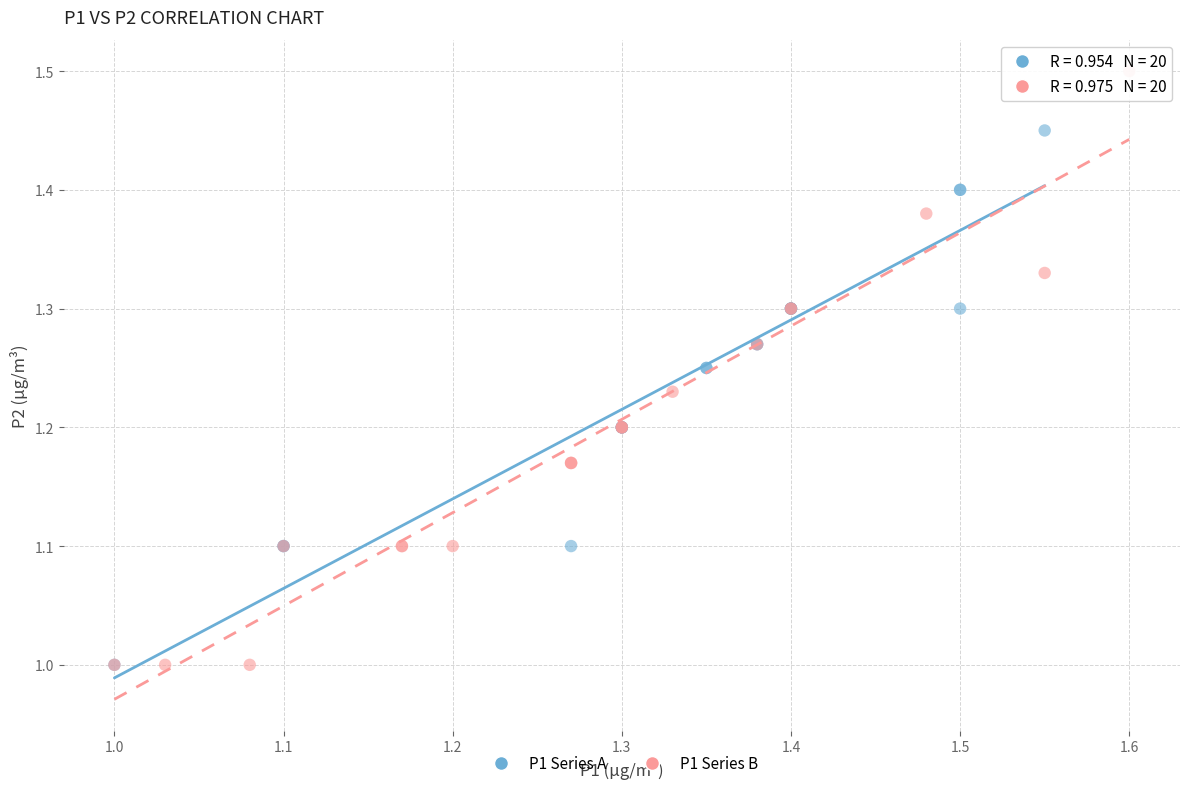

Which series has the widest spread of Y values?

P1 Series B